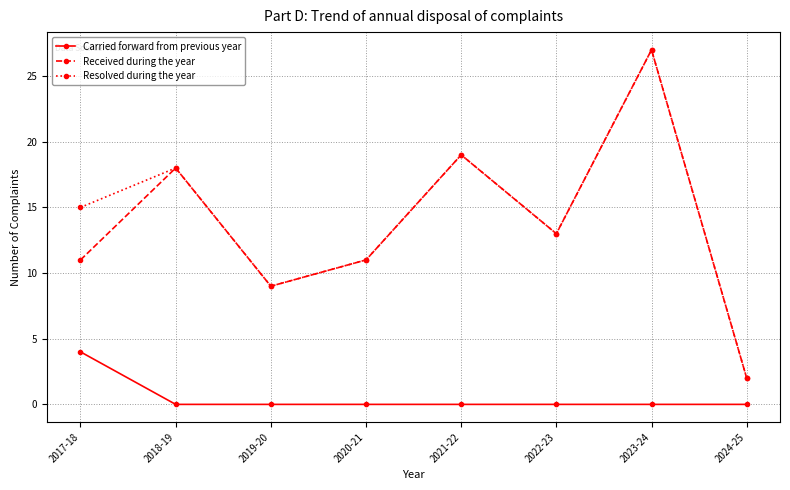

True or false: Resolved during the year and Carried forward from previous year cross at least once.

False